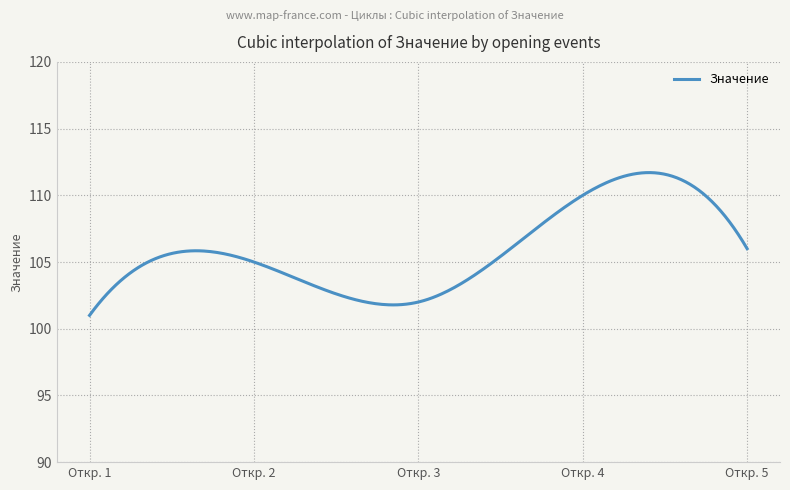

Does the chart display data point markers on the line(s)?

No